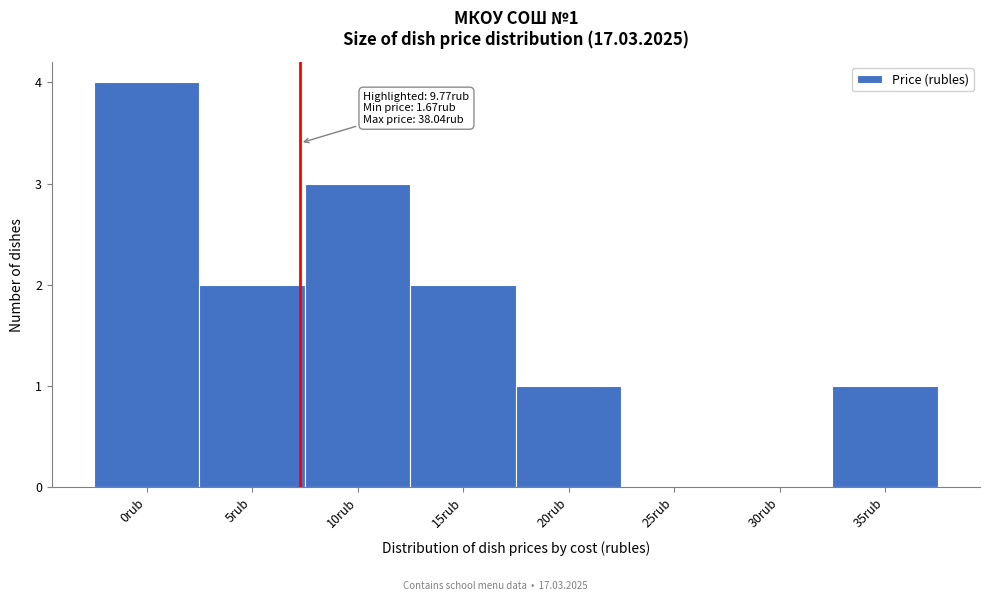

Reading left to right, extract all data points from this chart.

0rub=4	5rub=2	10rub=3	15rub=2	20rub=1	25rub=0	30rub=0	35rub=1